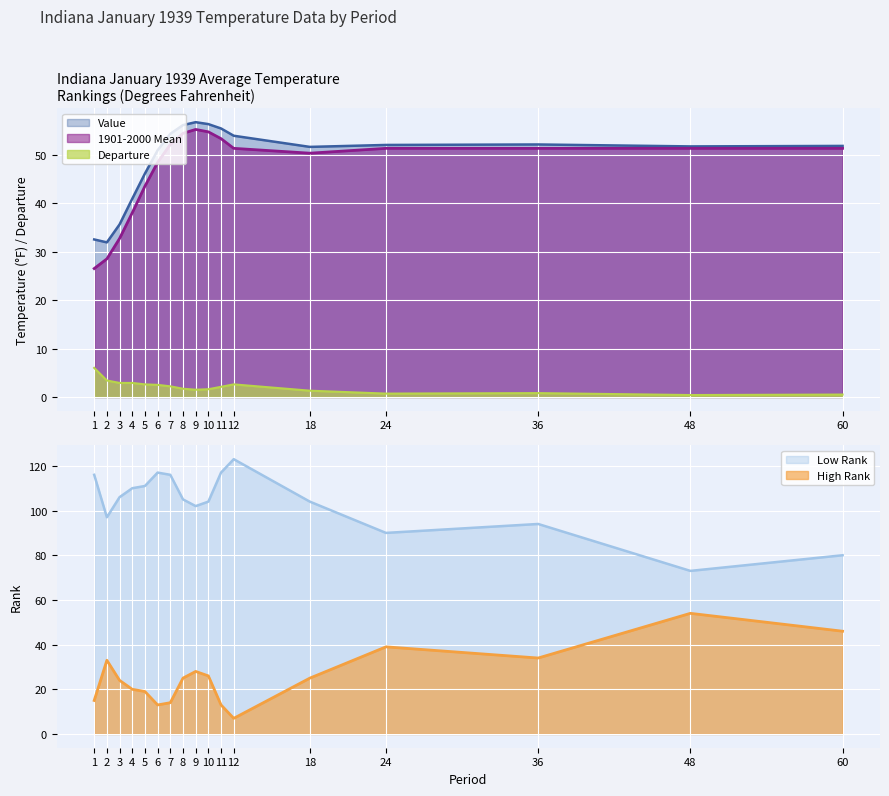

Reading left to right, transcribe all the data shown in this chart.

Value: 32.5	31.9	35.6	40.9	46.1	50.9	54.3	56.1	56.7	56.3	55.4	53.9	51.6	52.0	52.1	51.7	51.8
1901-2000 Mean: 26.5	28.5	32.7	38.0	43.5	48.4	52.1	54.4	55.2	54.7	53.3	51.3	50.3	51.3	51.3	51.3	51.3
Departure: 6.0	3.4	2.9	2.9	2.6	2.5	2.2	1.7	1.5	1.6	2.1	2.6	1.3	0.7	0.8	0.4	0.5
Low Rank: 116.0	97.0	106.0	110.0	111.0	117.0	116.0	105.0	102.0	104.0	117.0	123.0	104.0	90.0	94.0	73.0	80.0
High Rank: 15.0	33.0	24.0	20.0	19.0	13.0	14.0	25.0	28.0	26.0	13.0	7.0	25.0	39.0	34.0	54.0	46.0